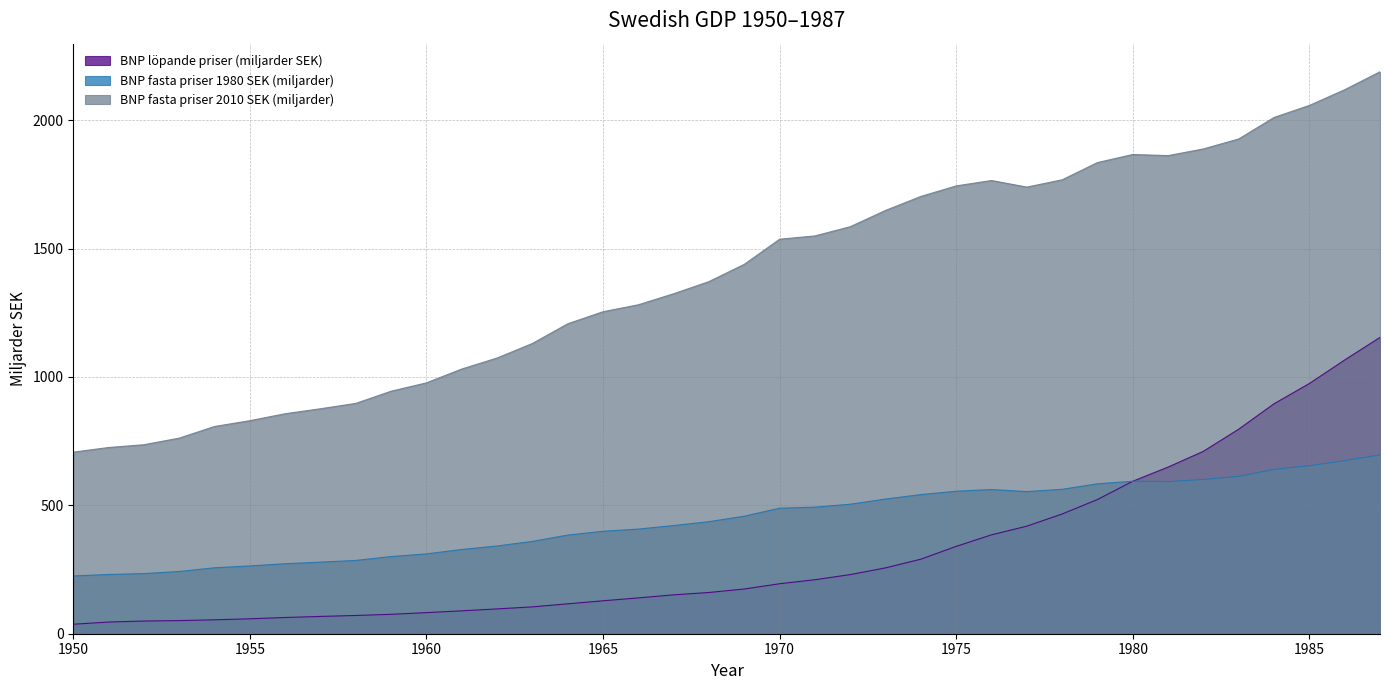

What is the average value of the BNP fasta priser 2010 SEK (miljarder) series?

1395.1